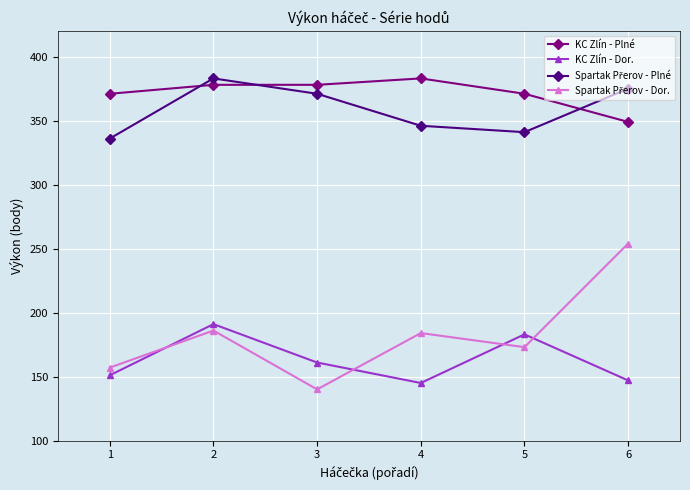

The value of KC Zlín - Plné at 2 is 378. True or false?

True